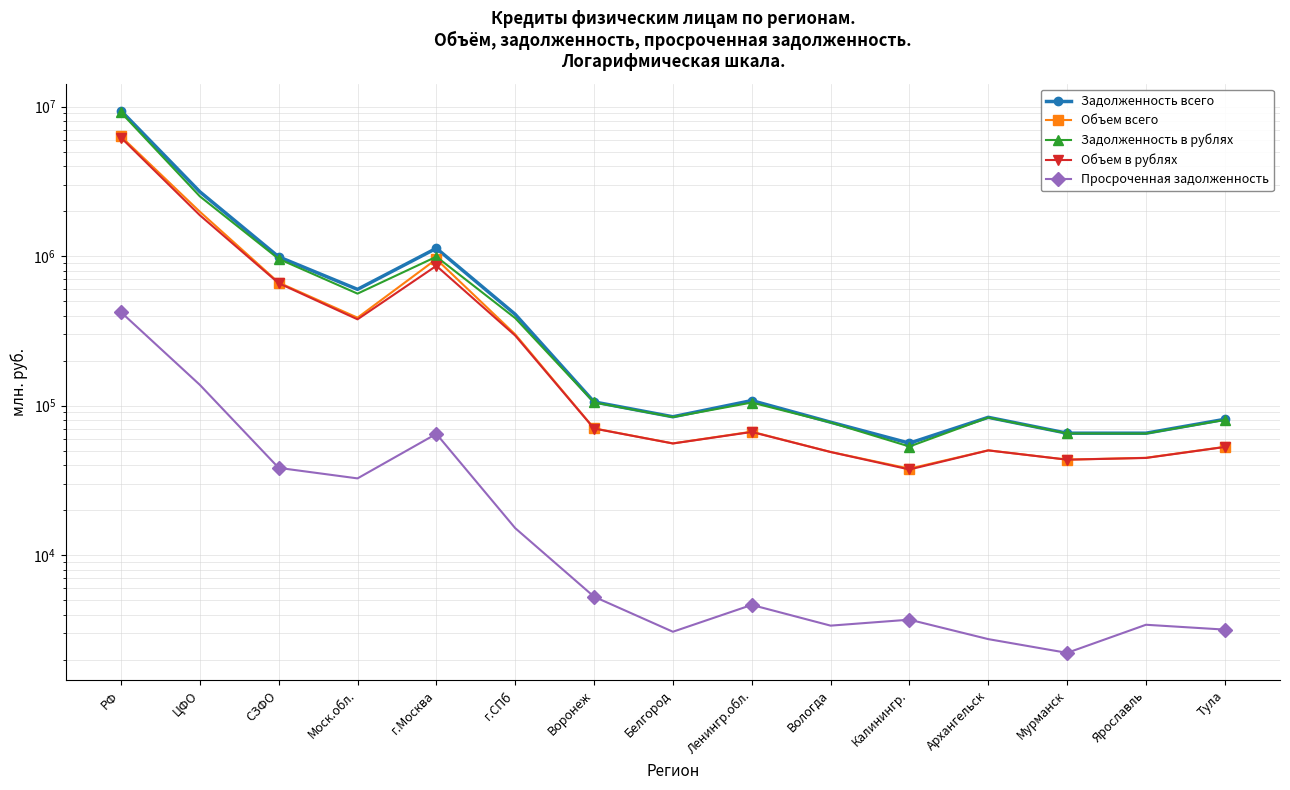

How many data points in Объем всего are above 66912?

7